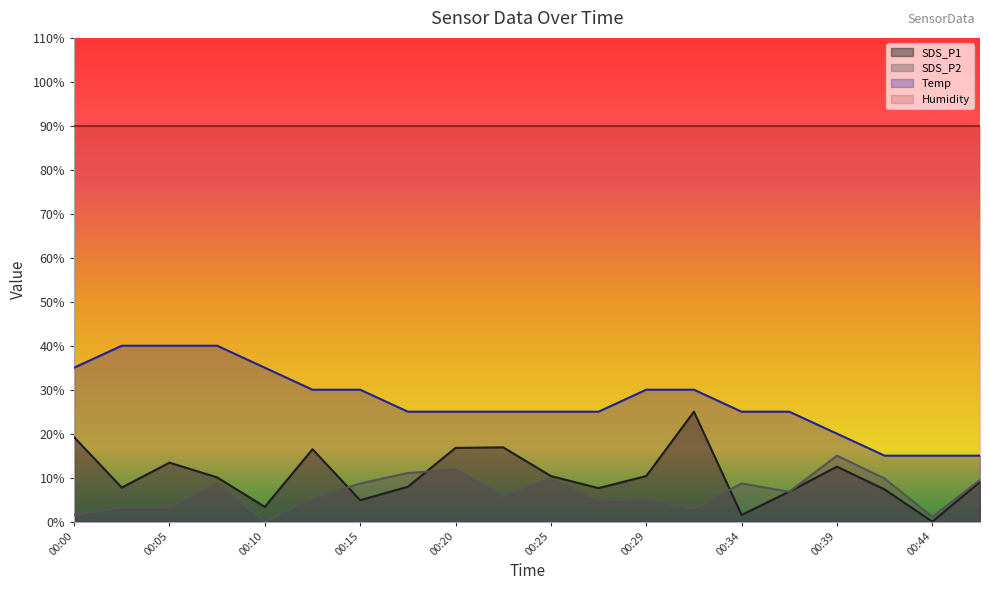

What is the sum of all Temp values?

550.0